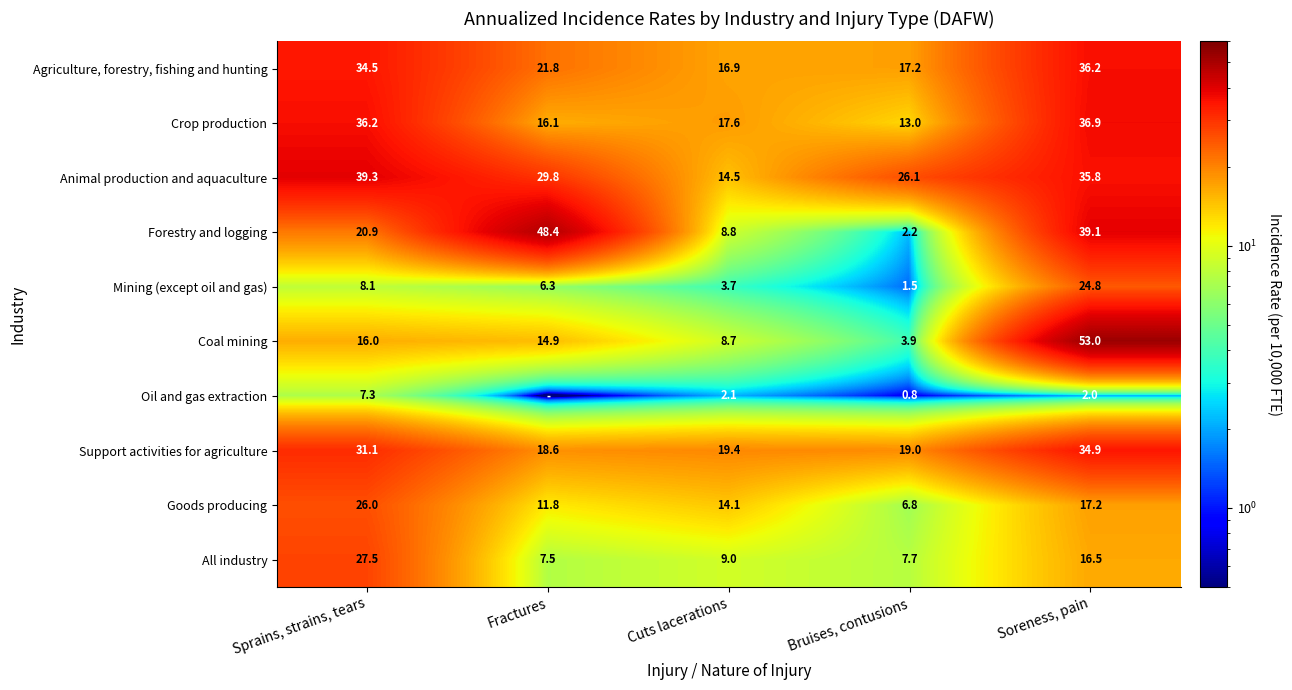

Which label corresponds to the largest value in the chart?

Soreness, pain